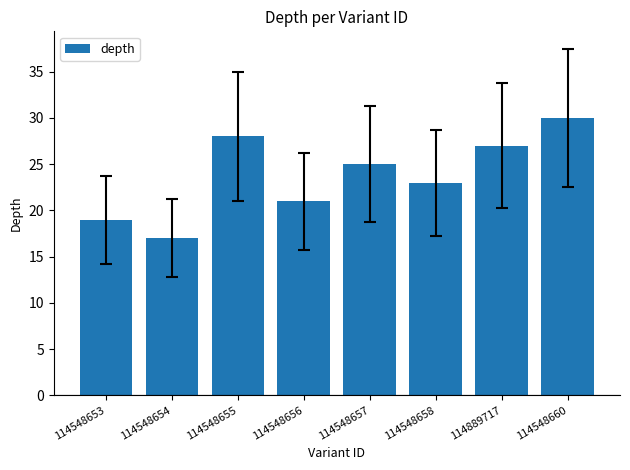

What is the difference between the maximum and second lowest values?

11